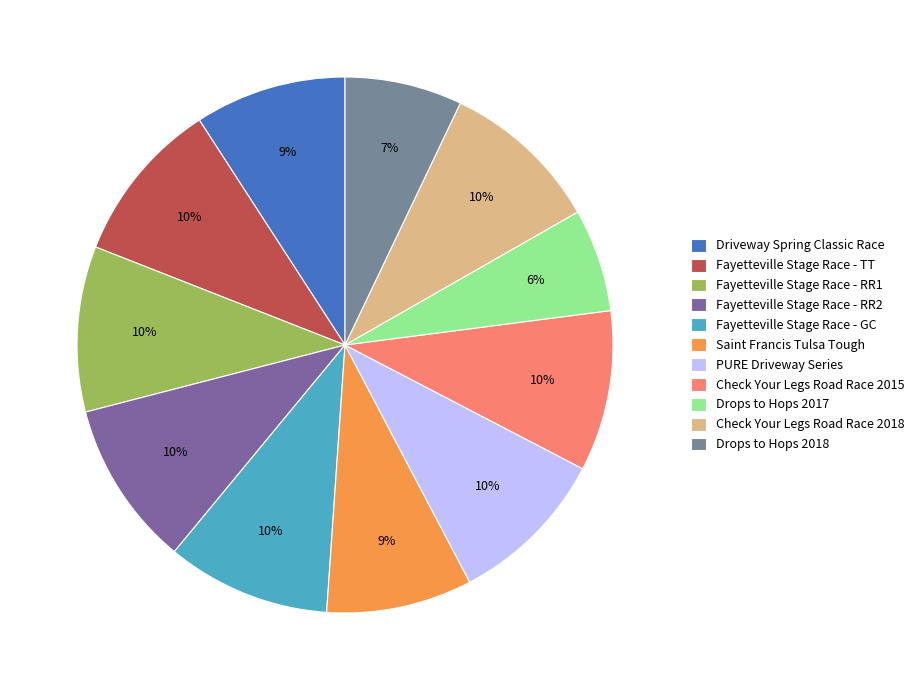

Does Saint Francis Tulsa Tough account for over 50% of the chart?

No